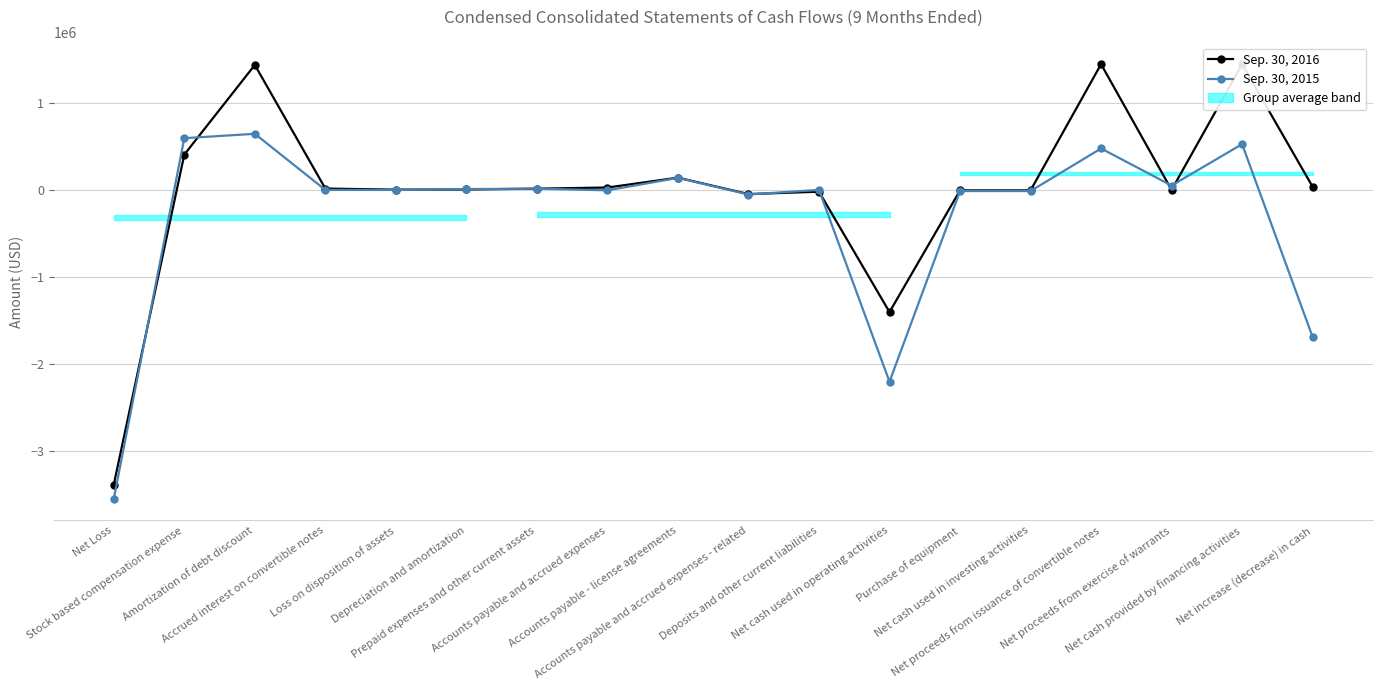

Is the value of Sep. 30, 2015 at Net cash used in investing activities greater than the value of Sep. 30, 2016 at Accrued interest on convertible notes?

No